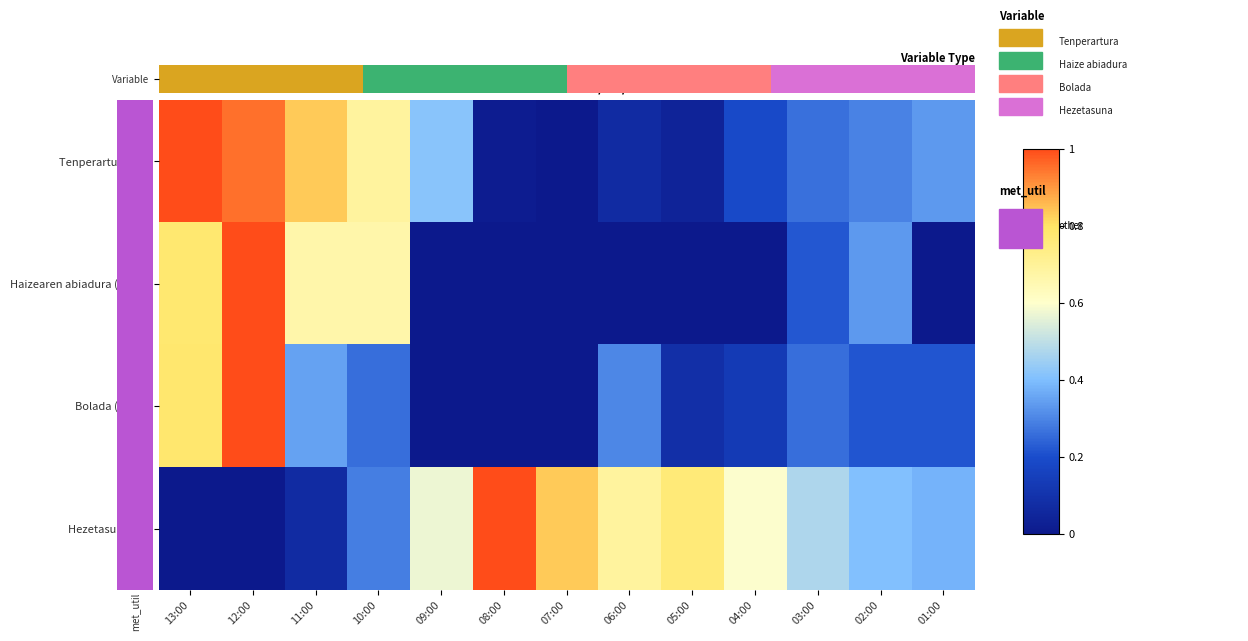

Which has a higher value, 10:00 or 12:00?

12:00